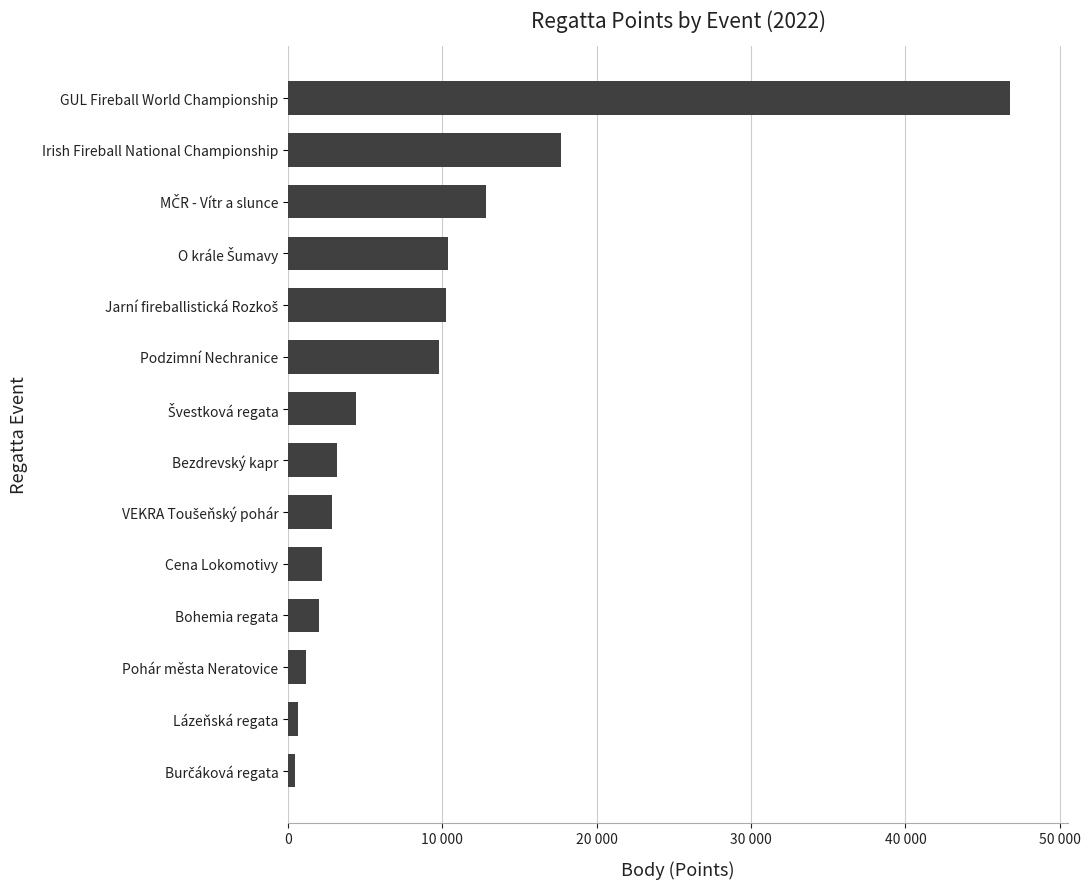

Are the bars horizontal?

Yes